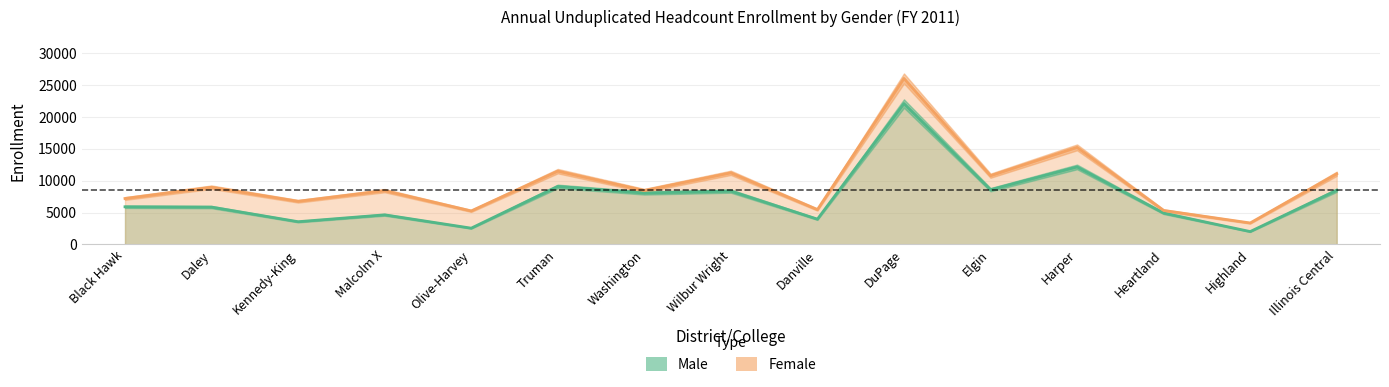

Which series has the largest range (max minus min)?

Female